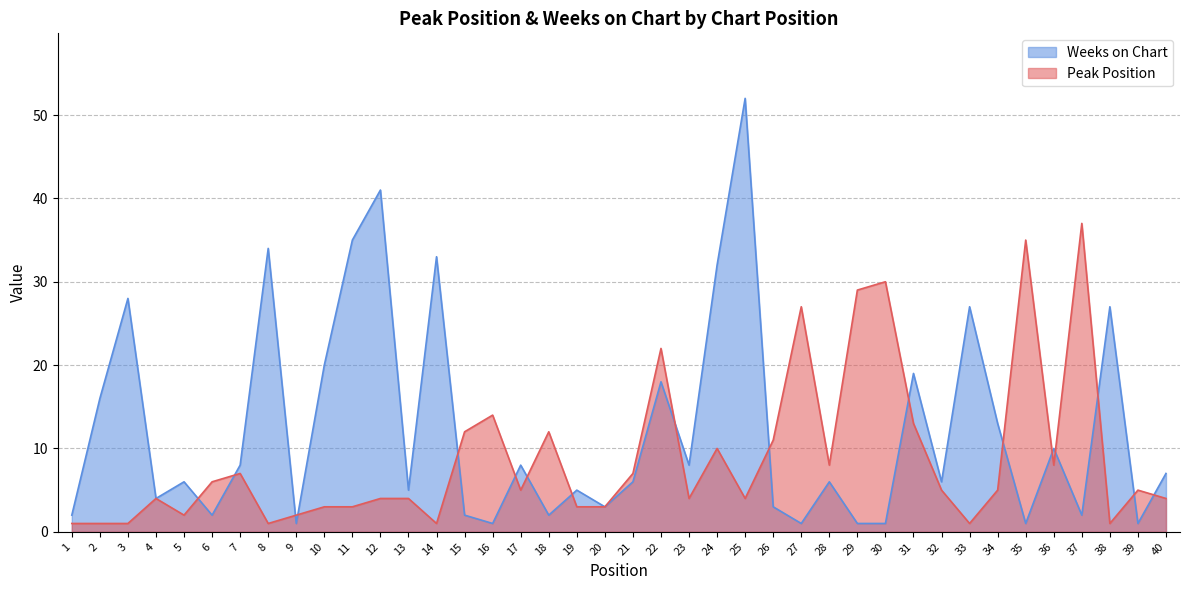

Does the chart display data point markers on the line(s)?

No